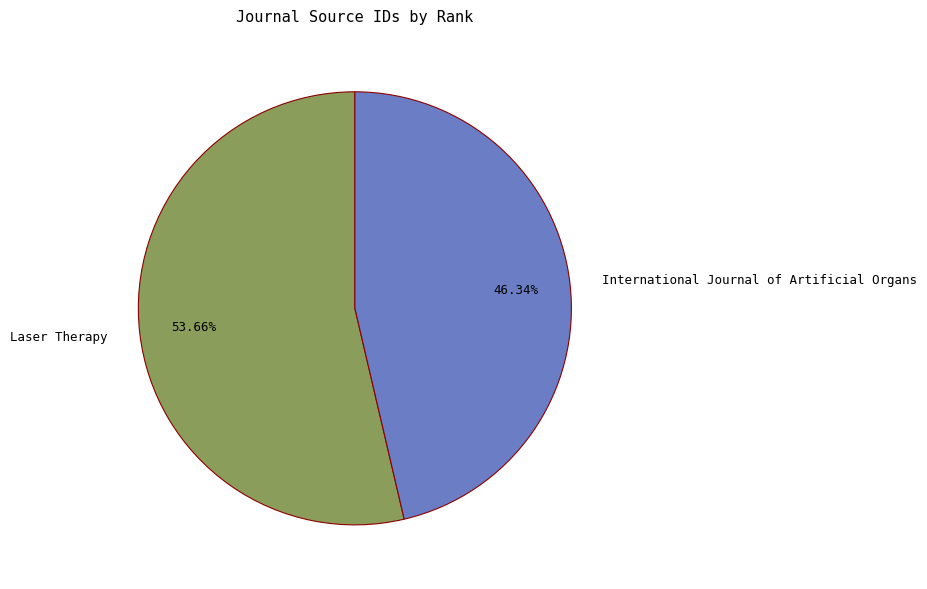

To the nearest percent, what portion does Laser Therapy represent?

54%